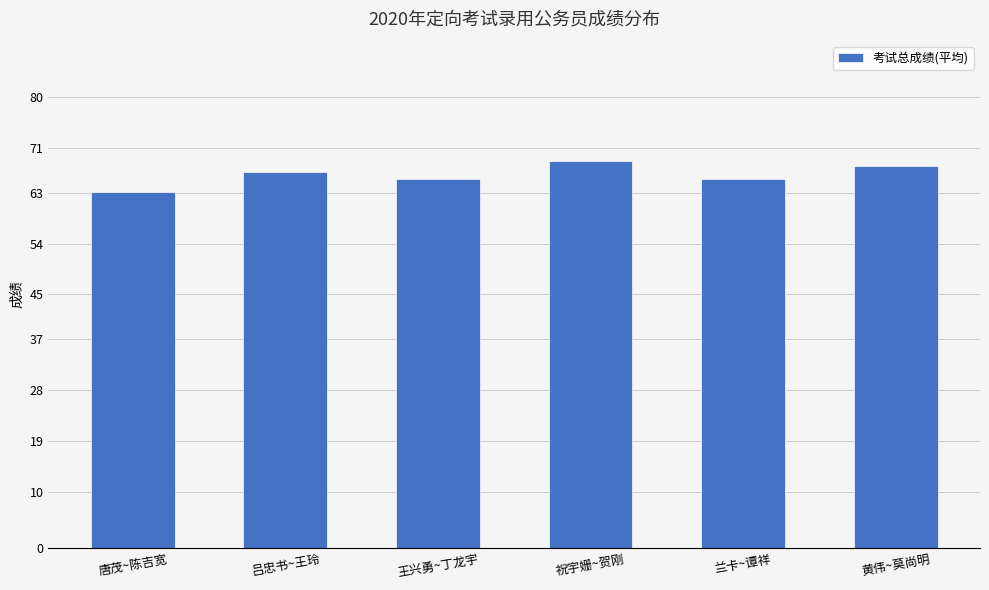

What is the approximate value at 吕忠书~王玲?

66.7